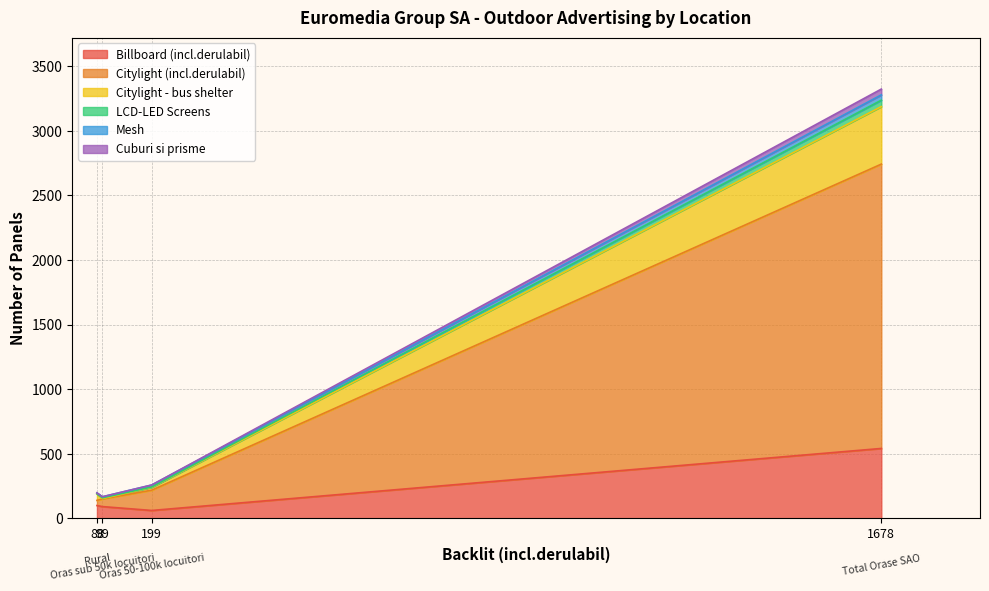

Which category has the highest value across all series?

Total Orase SAO